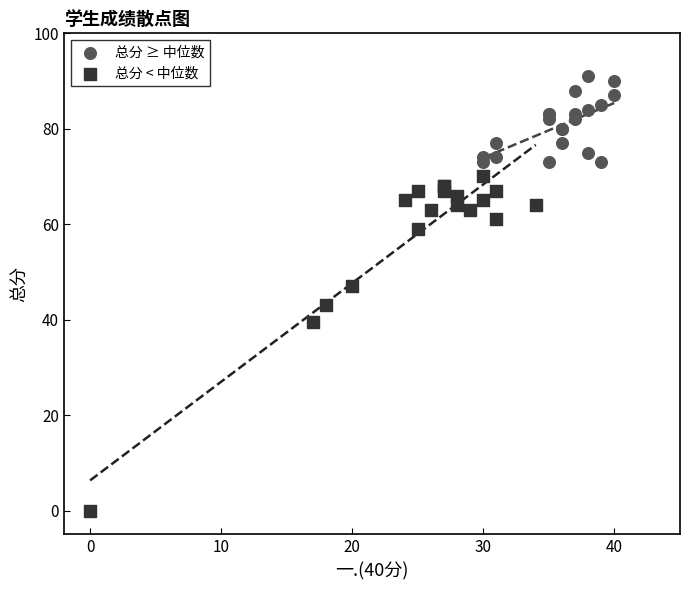

Which series has the largest Y range (max minus min)?

总分 < 中位数